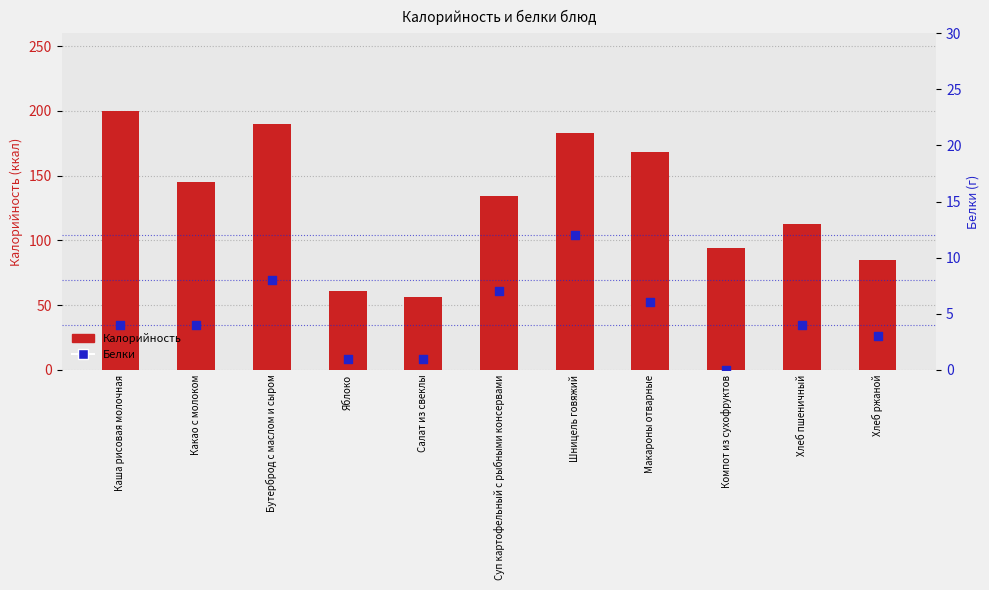

Which series has the largest total across all categories?

Калорийность